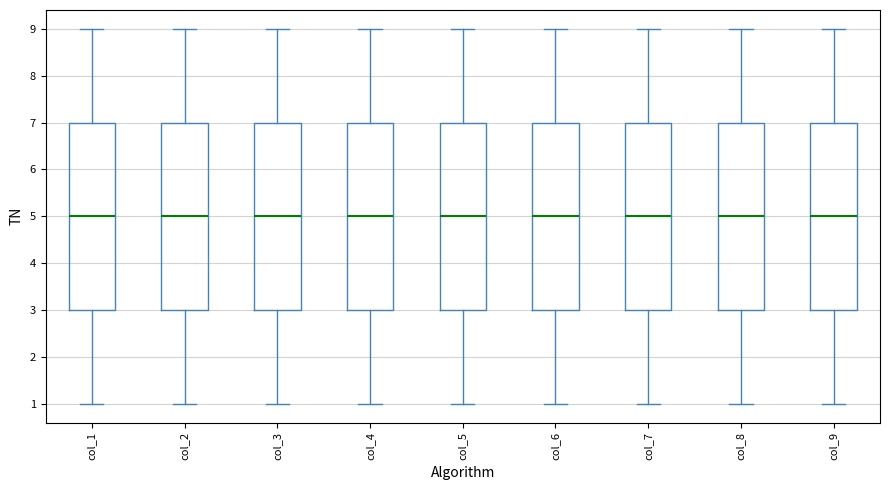

Reading left to right, read every box against the y-axis: the position of its median line, the range the box covers, and the ends of its whiskers. The values are not printed on the chart, so give them approximately, as read against the axis.

col_1: median 5, box 3 to 7, whiskers 1 to 9
col_2: median 5, box 3 to 7, whiskers 1 to 9
col_3: median 5, box 3 to 7, whiskers 1 to 9
col_4: median 5, box 3 to 7, whiskers 1 to 9
col_5: median 5, box 3 to 7, whiskers 1 to 9
col_6: median 5, box 3 to 7, whiskers 1 to 9
col_7: median 5, box 3 to 7, whiskers 1 to 9
col_8: median 5, box 3 to 7, whiskers 1 to 9
col_9: median 5, box 3 to 7, whiskers 1 to 9